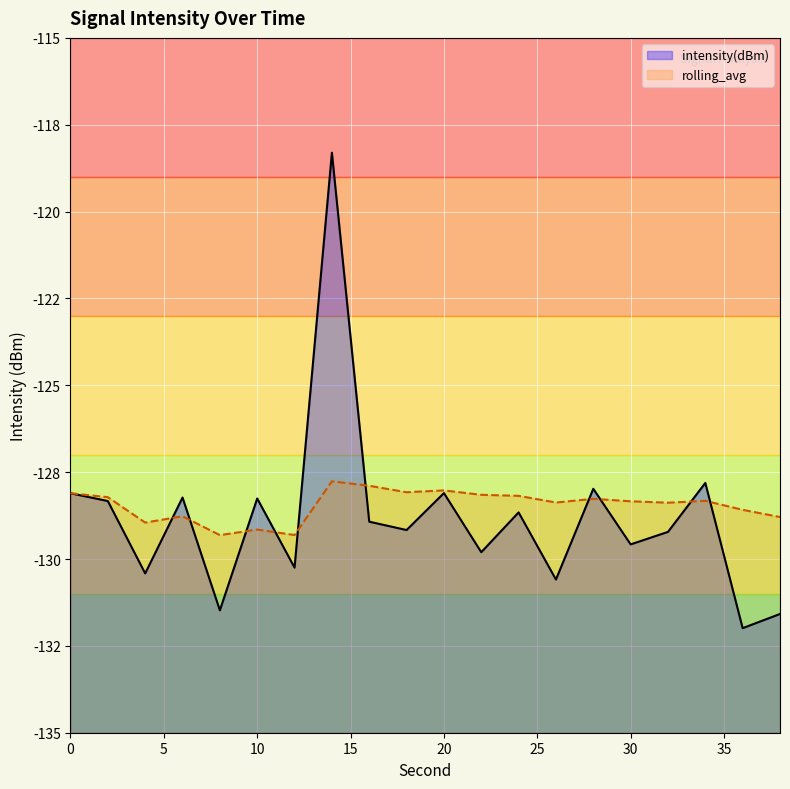

Count the number of data series in this chart.

2